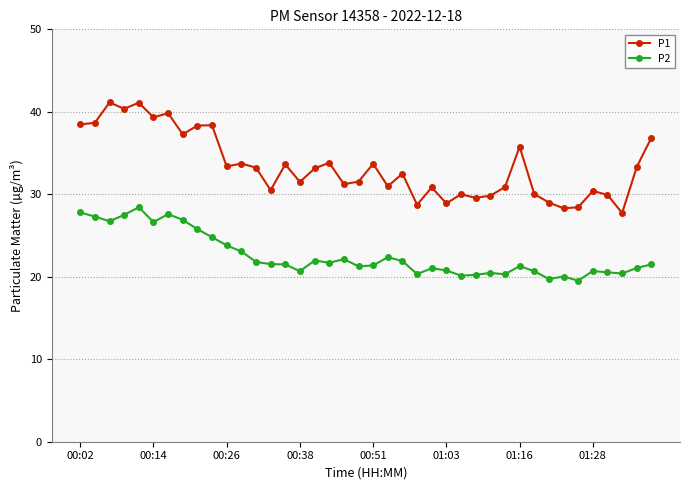

What is the sum of all P2 values?

903.3